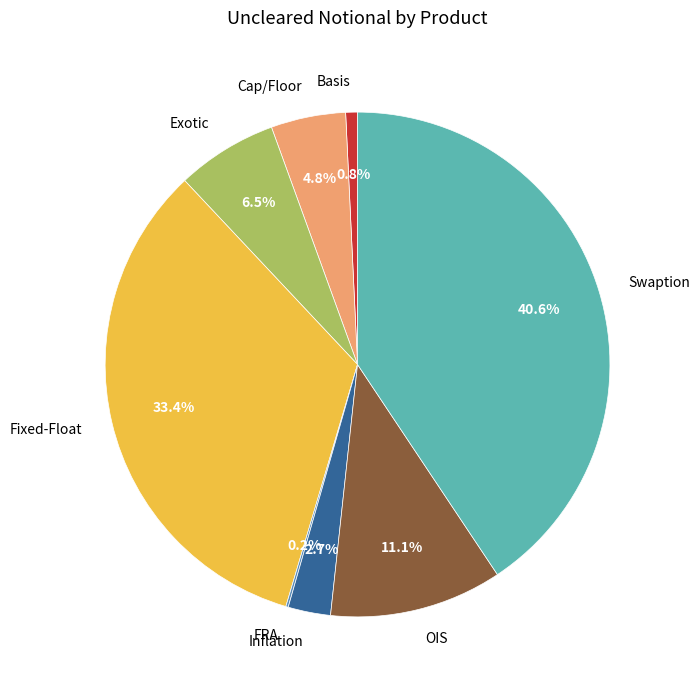

True or false: OIS accounts for 25% of the total.

False